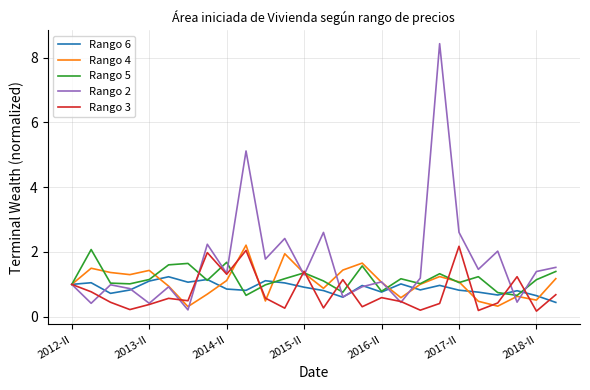

Which series has the largest range (max minus min)?

Rango 2